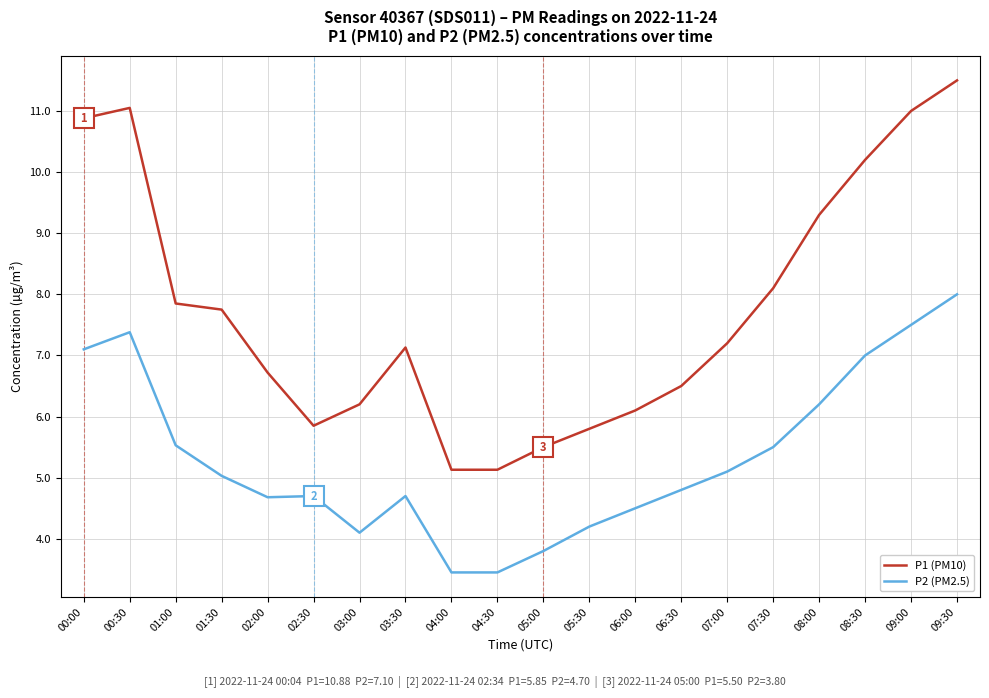

What is the difference between the P2 (PM2.5) values at 01:30 and 09:00?

2.5